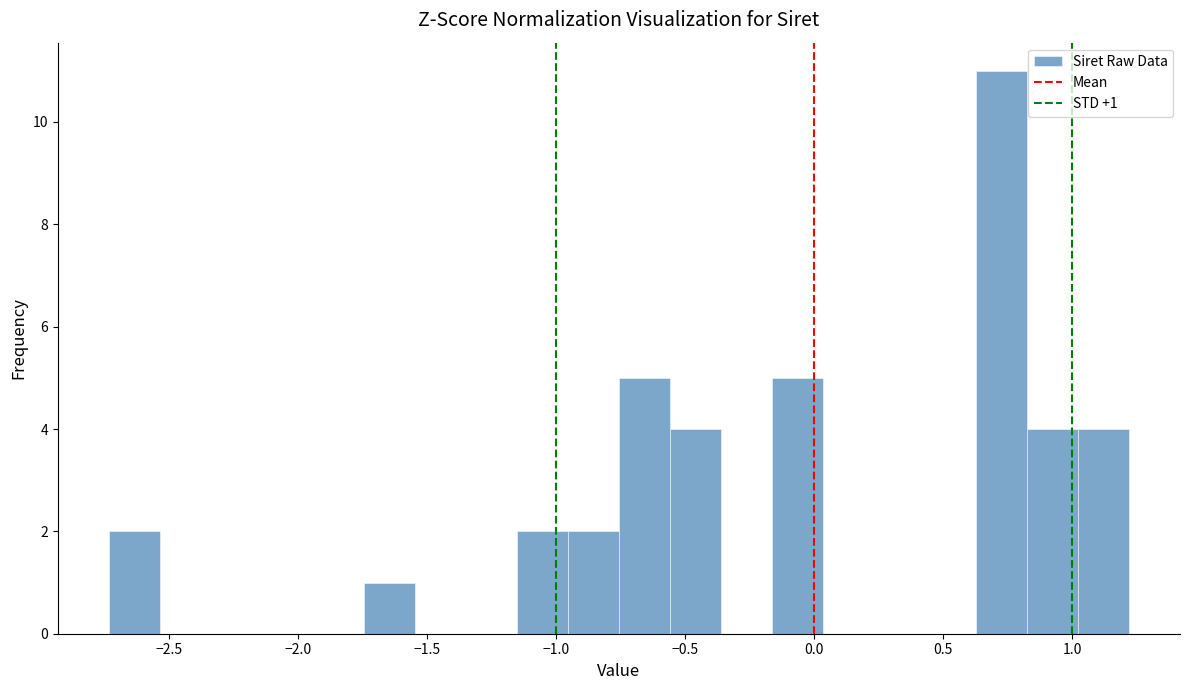

Read against the x-axis, roughly where is the centre of the tallest bar?

0.75